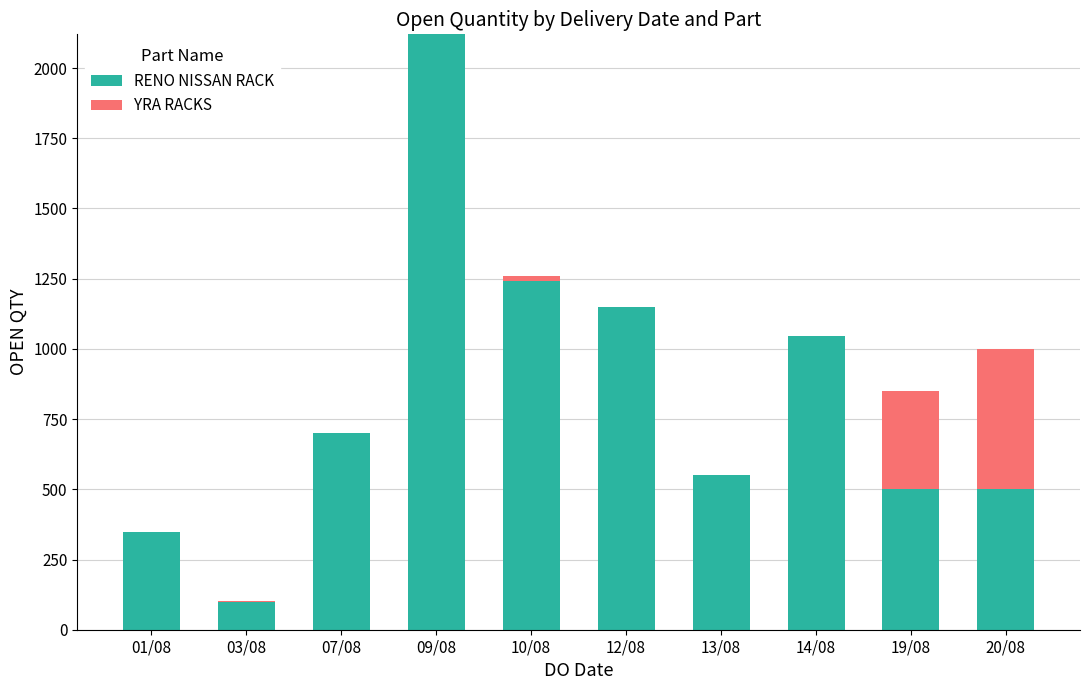

The value of RENO NISSAN RACK at 07/08 is 484. True or false?

False